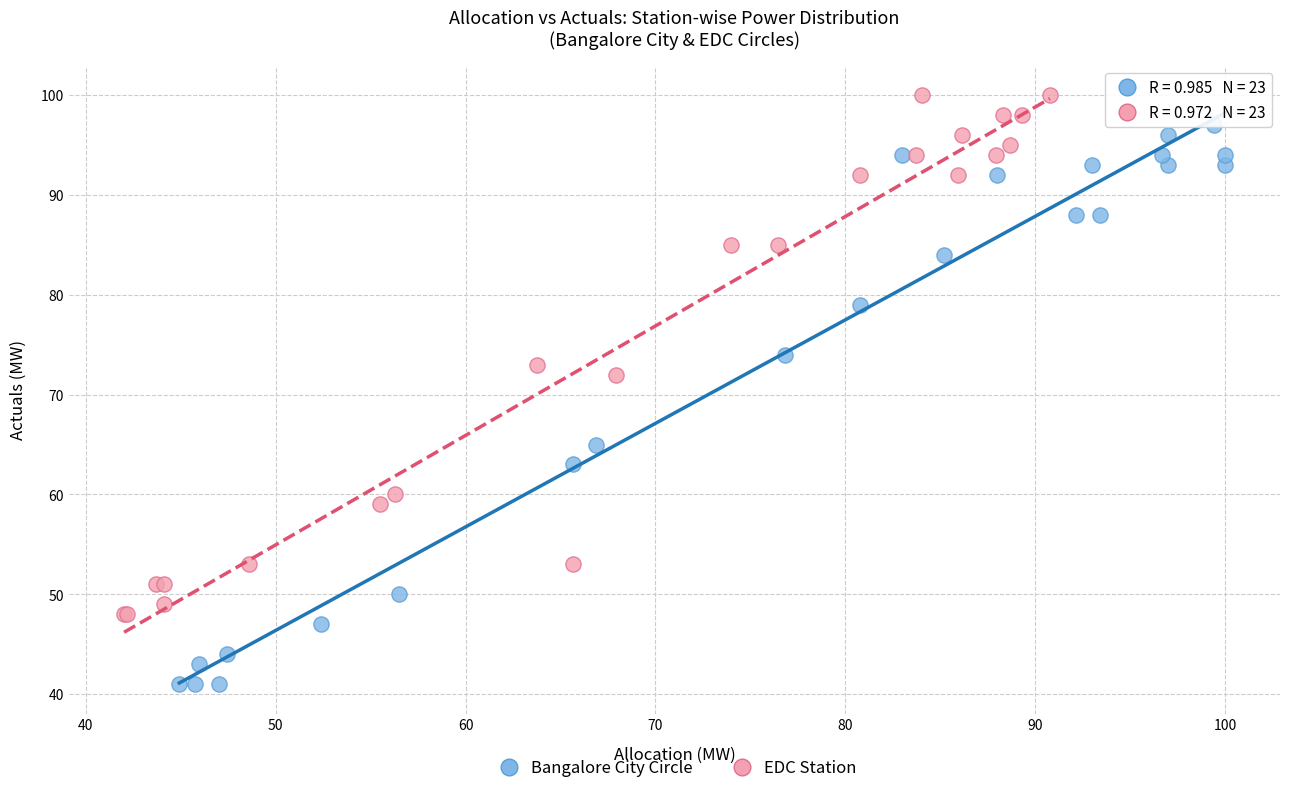

Which series contains the lowest Y value?

Bangalore City Circle